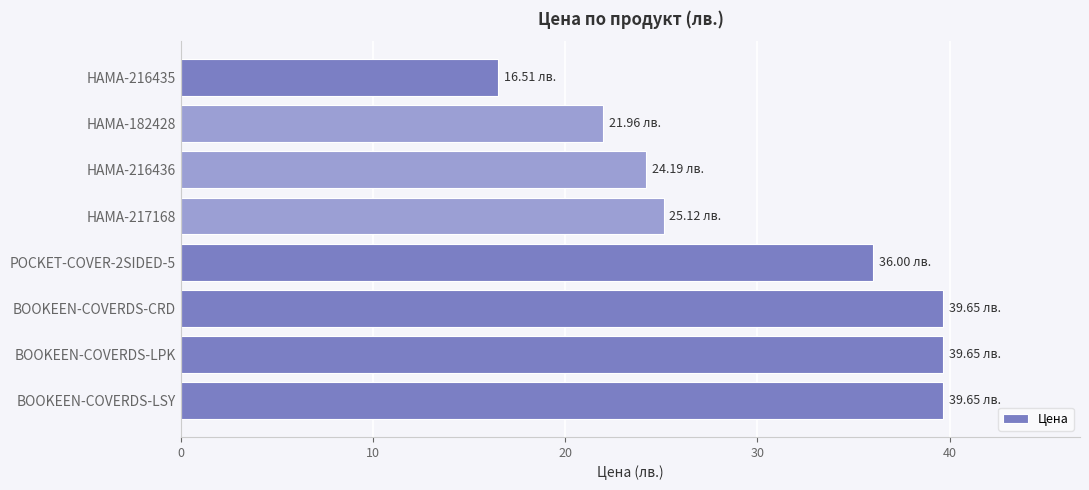

What is the difference between the second highest and second lowest values?

17.7